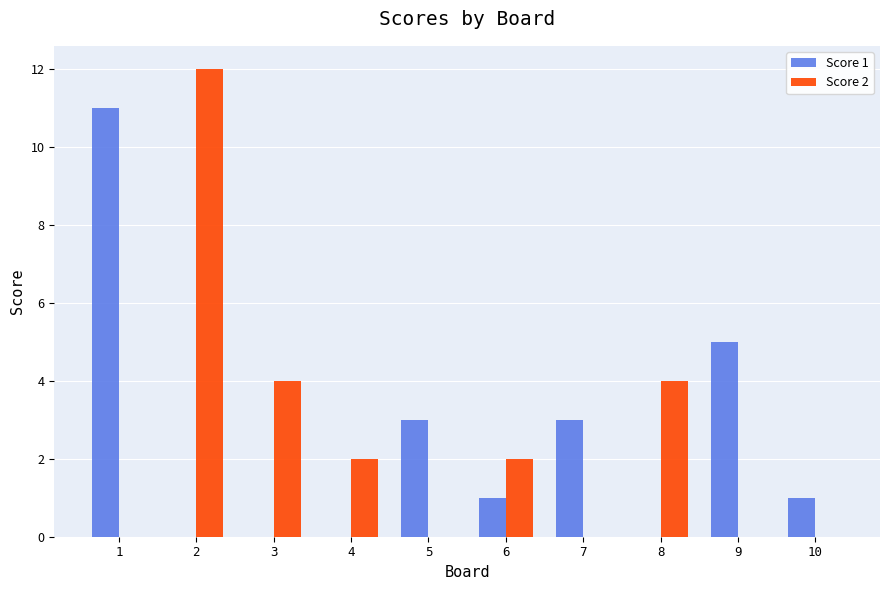

How many series are shown in this chart?

2